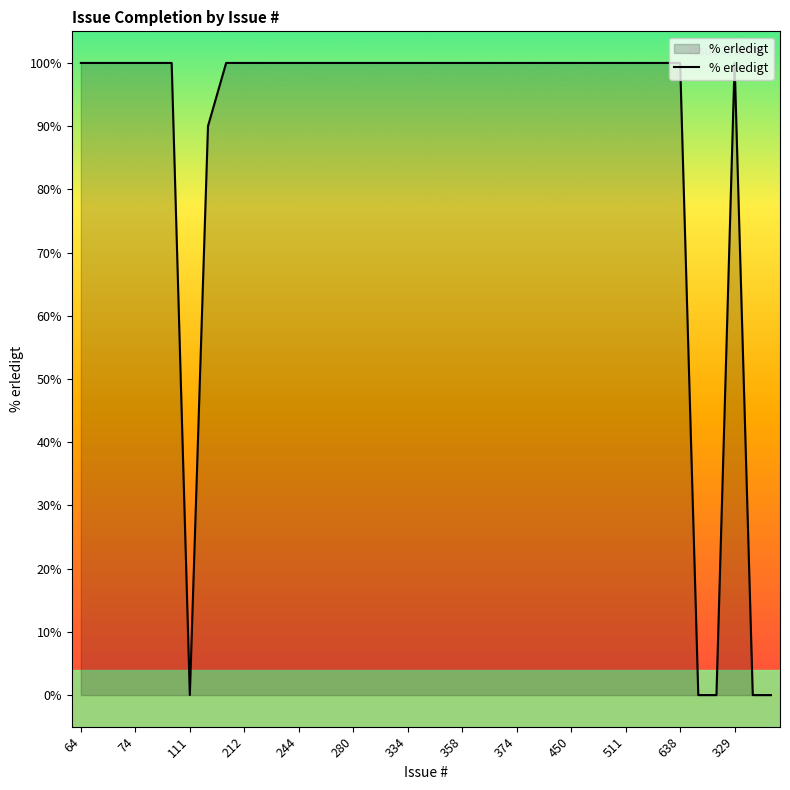

What is the sum of all values?

3390